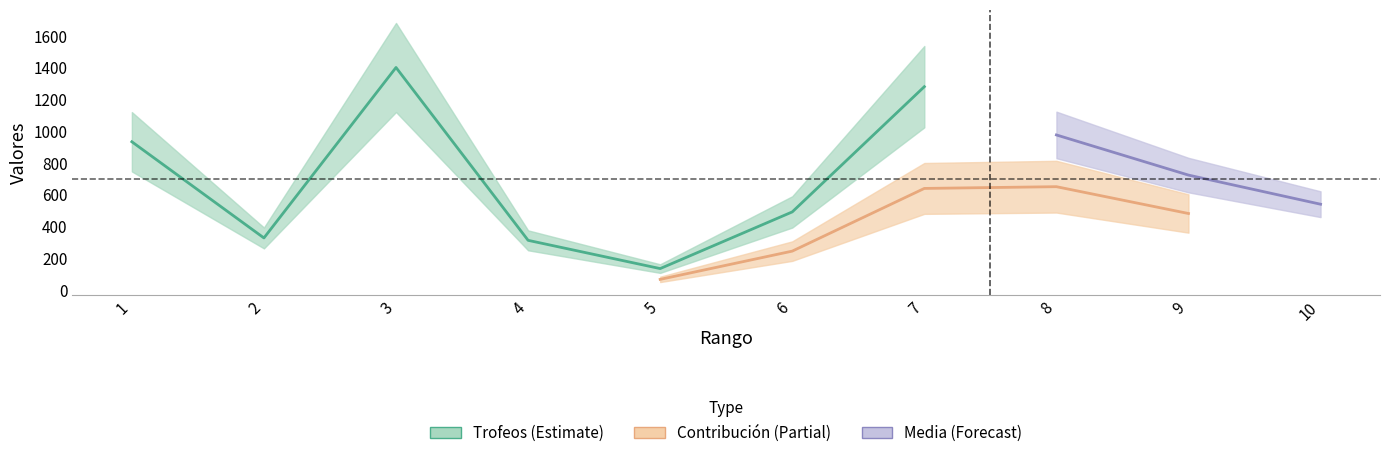

What is the average value of the Contribución series?

394